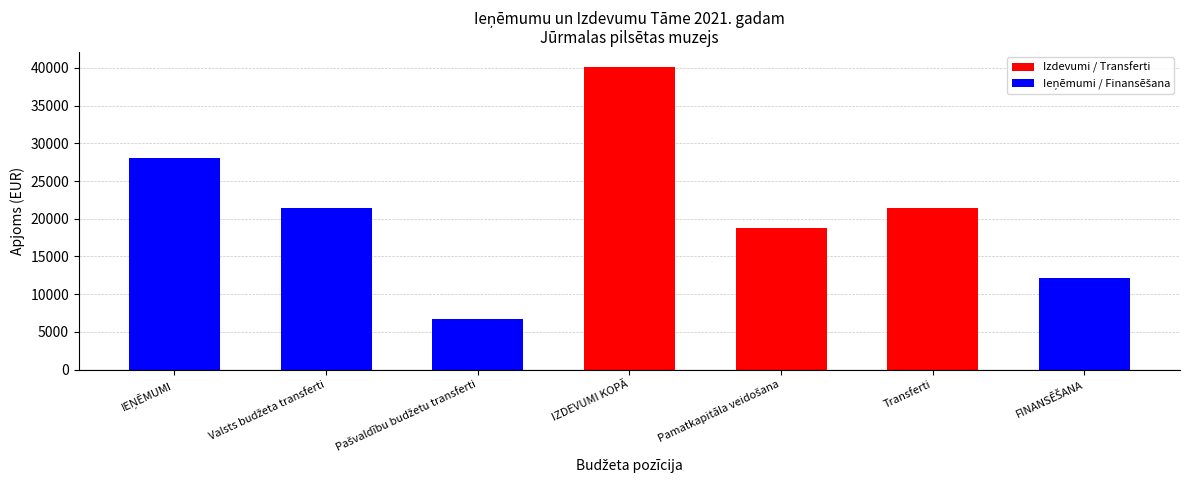

What is the sum of all values?

148502